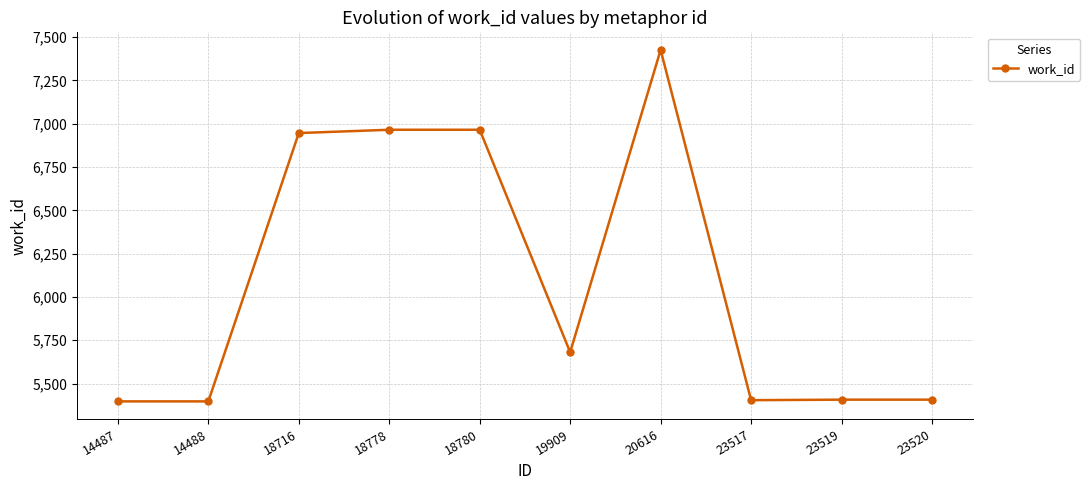

What is the value of the 4th point from the left?

6965